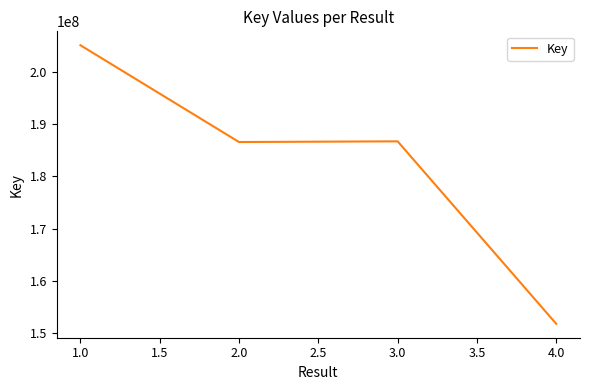

How many series are shown in this chart?

1